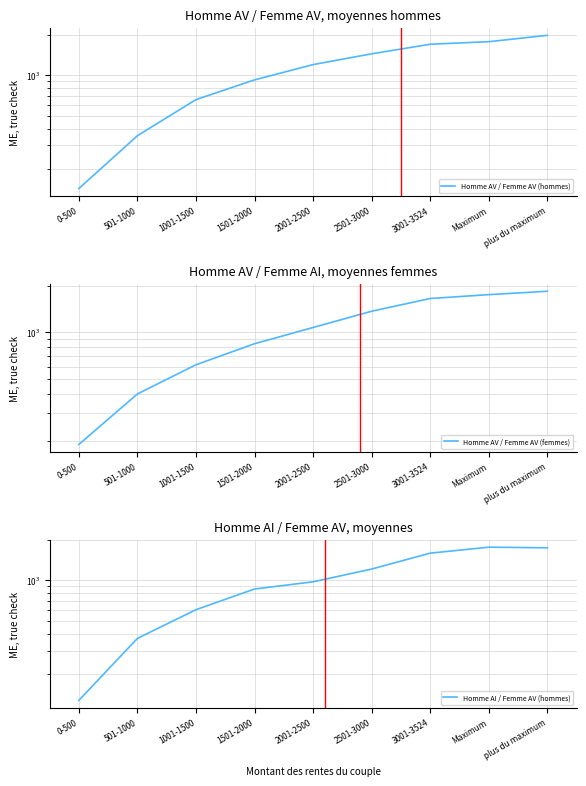

How many lines are shown in the chart?

3